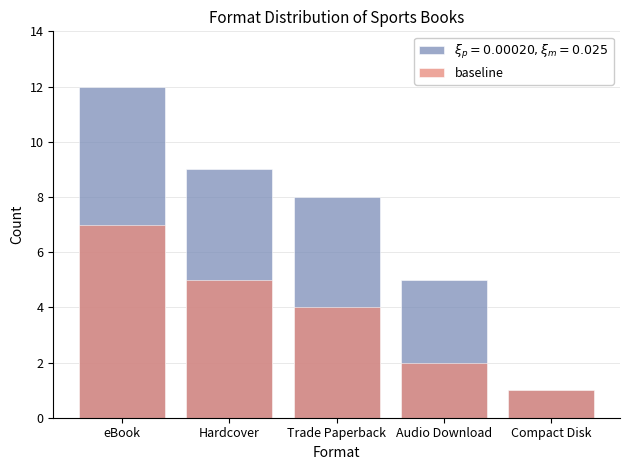

List the labels in order of value, largest first.

eBook, Hardcover, Trade Paperback, Audio Download, Compact Disk